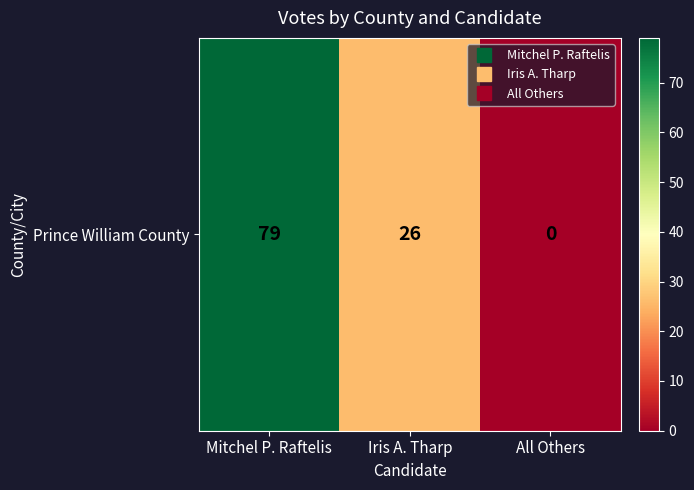

Which has a higher value, Iris A. Tharp or All Others?

Iris A. Tharp